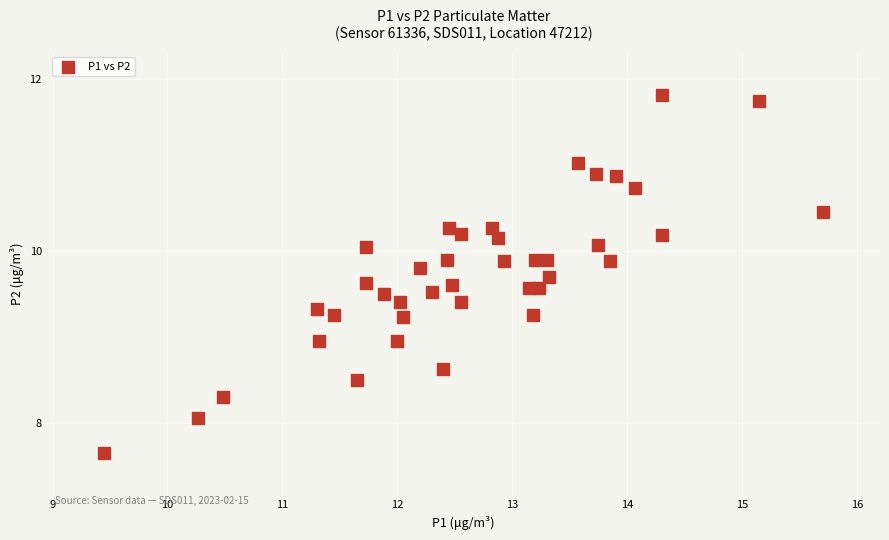

What is the range of Y values (max minus min)?

4.2